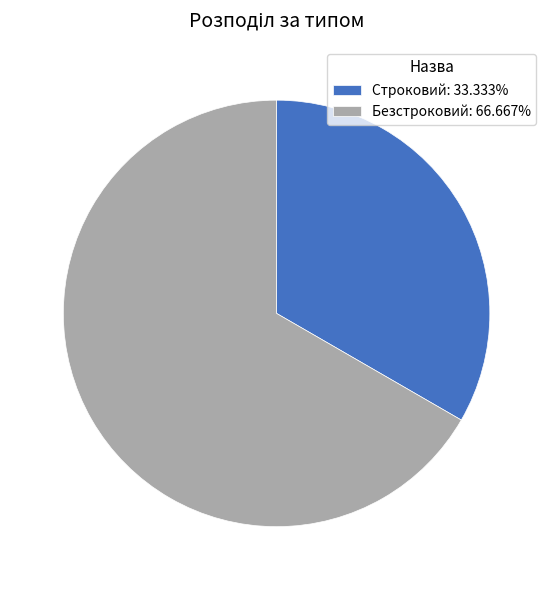

Is it true that Строковий is 46% of the pie?

False